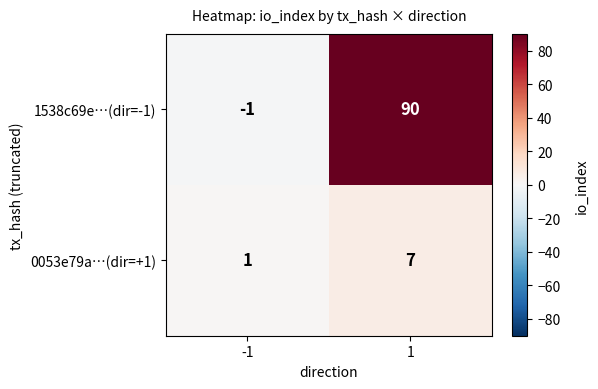

How many data points in 0053e79a…(dir=+1) are less than 7?

1